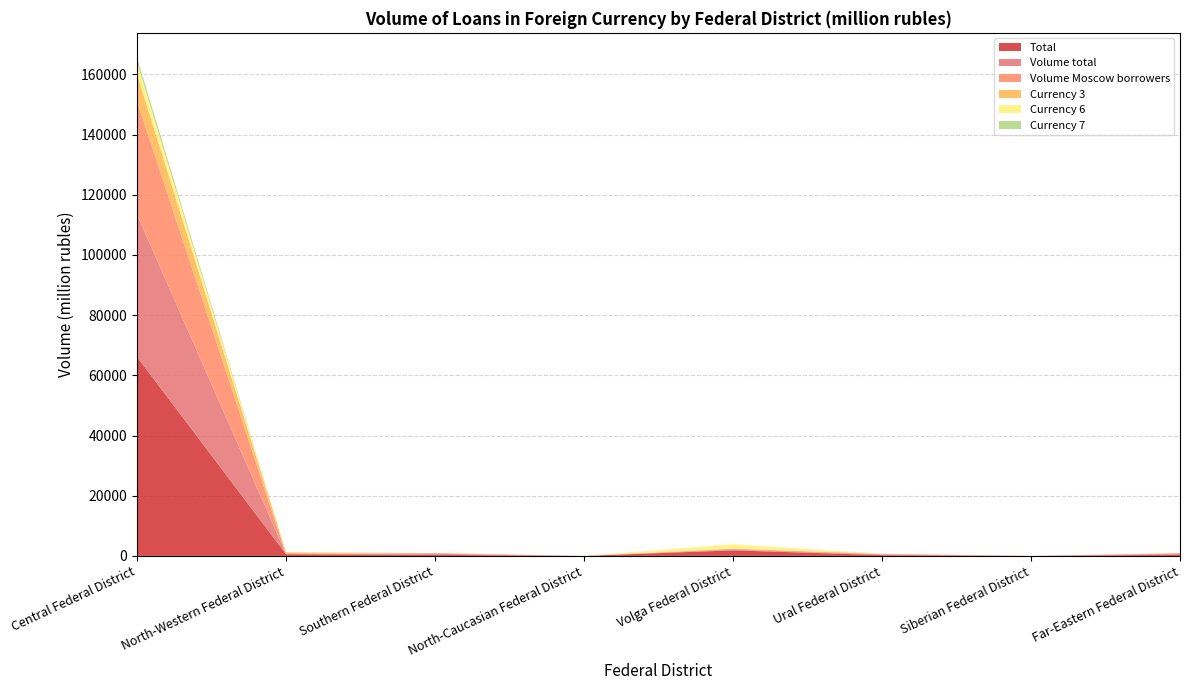

Reading right to left, transcribe all the data shown in this chart.

Total: Far-Eastern Federal District=375	Siberian Federal District=3	Ural Federal District=255	Volga Federal District=1852	North-Caucasian Federal District=0	Southern Federal District=349	North-Western Federal District=578	Central Federal District=66101
Volume total: Far-Eastern Federal District=270	Siberian Federal District=0	Ural Federal District=207	Volga Federal District=249	North-Caucasian Federal District=0	Southern Federal District=336	North-Western Federal District=25	Central Federal District=47305
Volume Moscow borrowers: Far-Eastern Federal District=262	Siberian Federal District=0	Ural Federal District=207	Volga Federal District=248	North-Caucasian Federal District=0	Southern Federal District=253	North-Western Federal District=25	Central Federal District=37626
Currency 3: Far-Eastern Federal District=0	Siberian Federal District=0	Ural Federal District=0	Volga Federal District=47	North-Caucasian Federal District=0	Southern Federal District=7	North-Western Federal District=553	Central Federal District=9049
Currency 6: Far-Eastern Federal District=0	Siberian Federal District=0	Ural Federal District=0	Volga Federal District=1493	North-Caucasian Federal District=0	Southern Federal District=0	North-Western Federal District=0	Central Federal District=3937
Currency 7: Far-Eastern Federal District=0	Siberian Federal District=0	Ural Federal District=48	Volga Federal District=0	North-Caucasian Federal District=0	Southern Federal District=0	North-Western Federal District=0	Central Federal District=1491